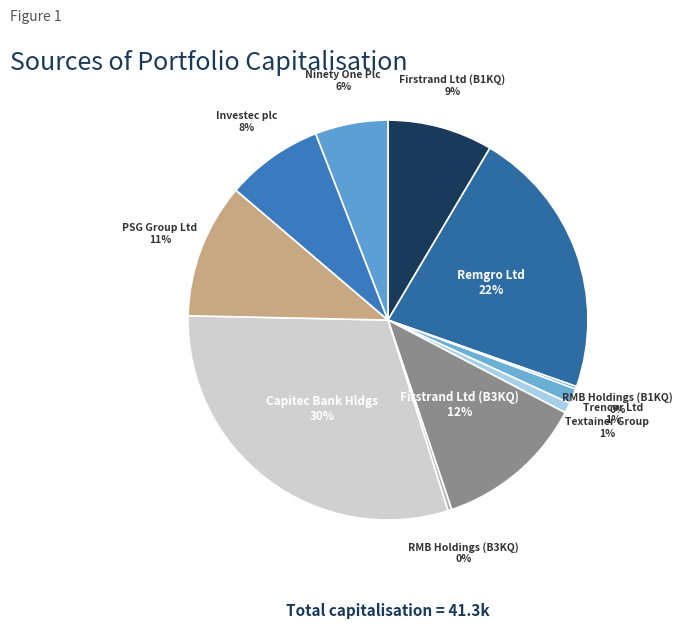

How many slices are in this pie chart?

11